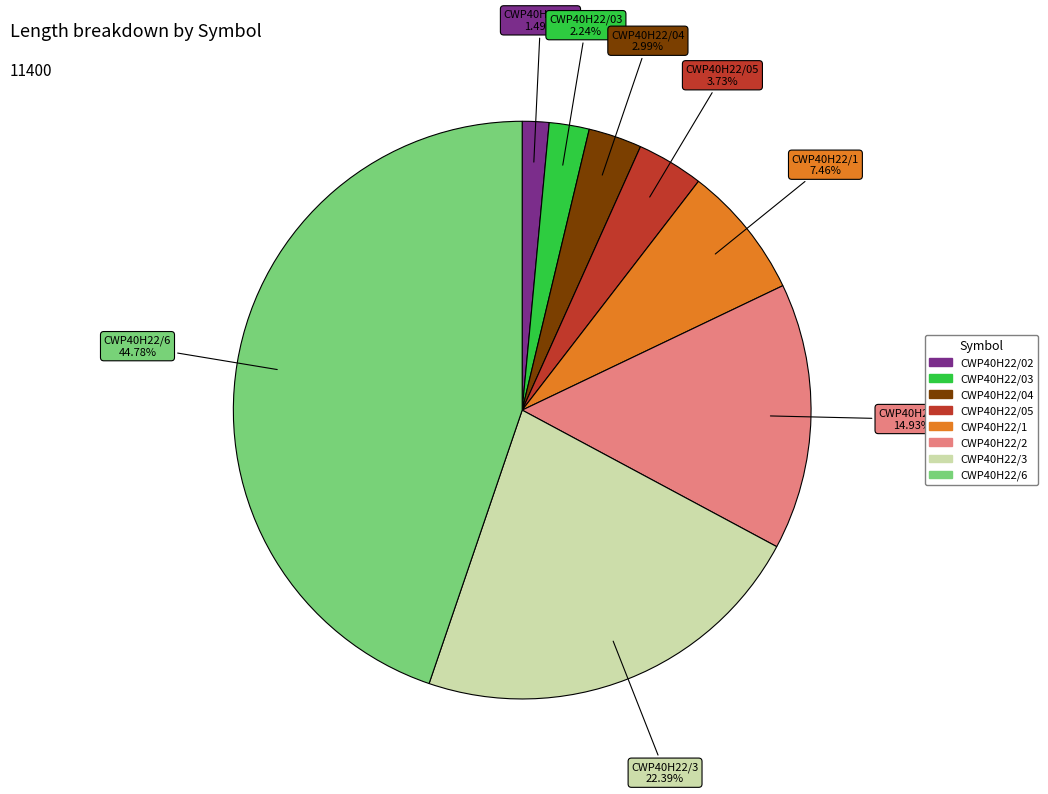

How many segments does this pie chart have?

8